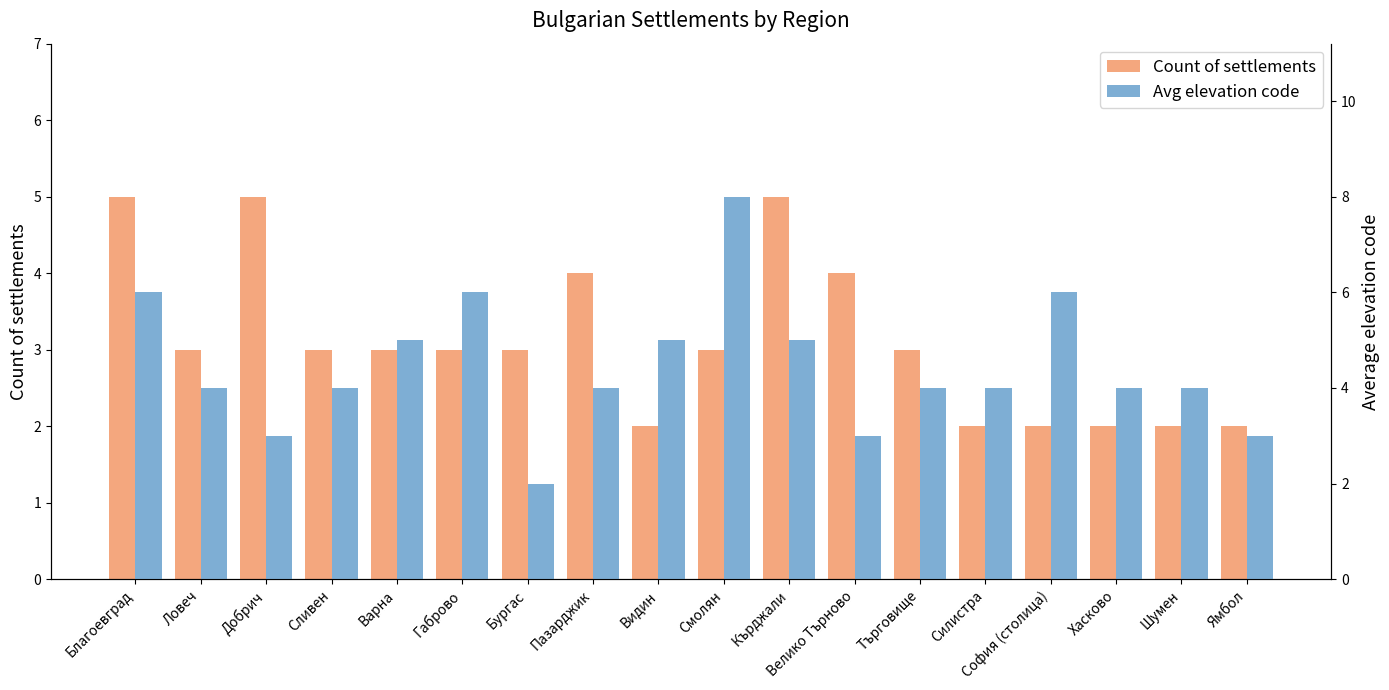

Rank the series by their maximum value, from highest to lowest.

Avg elevation code, Count of settlements